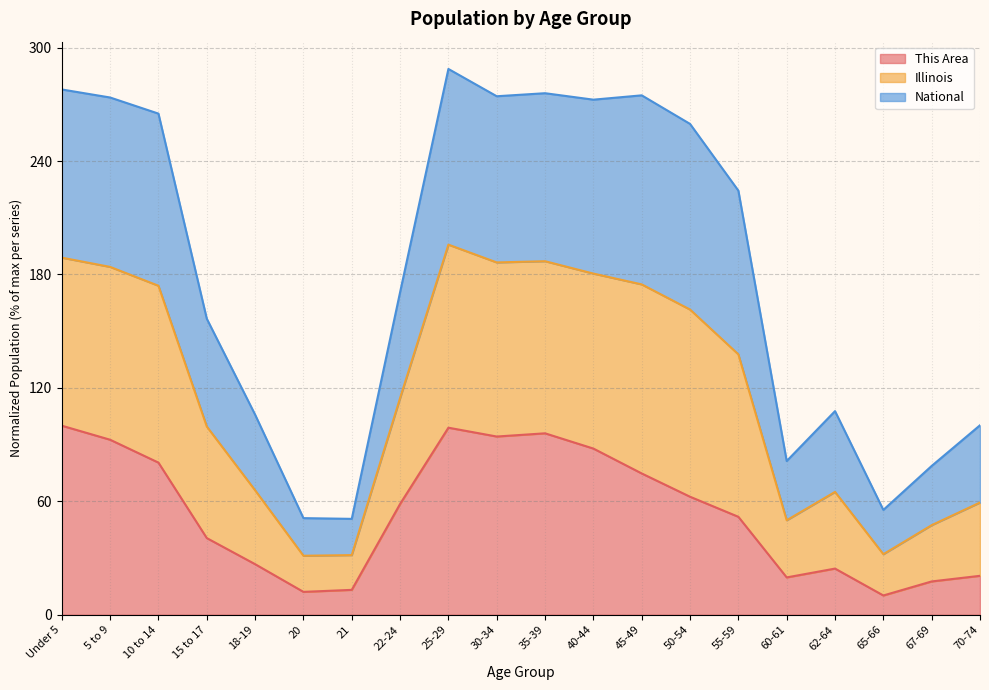

What is the total value across all series at 10 to 14?

265.1